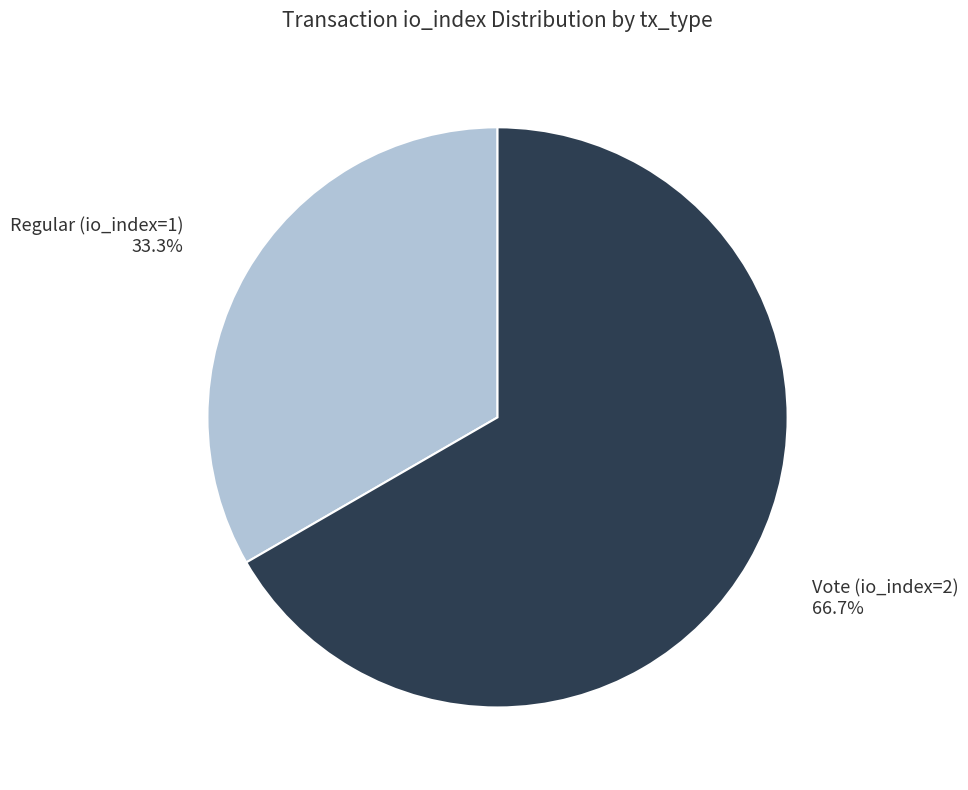

How many segments does this pie chart have?

2